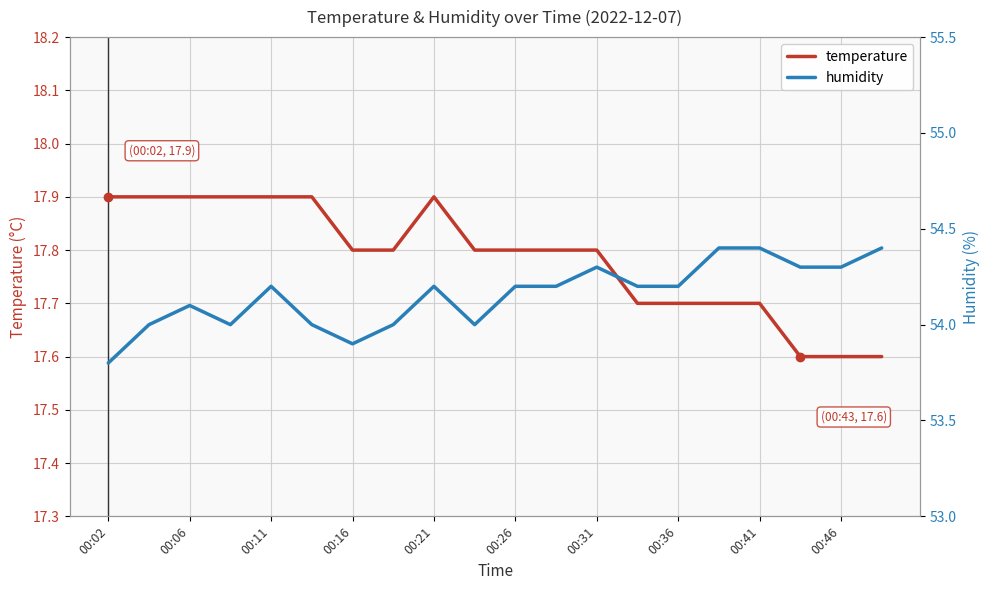

The value of temperature at 00:36 is 7.8. True or false?

False